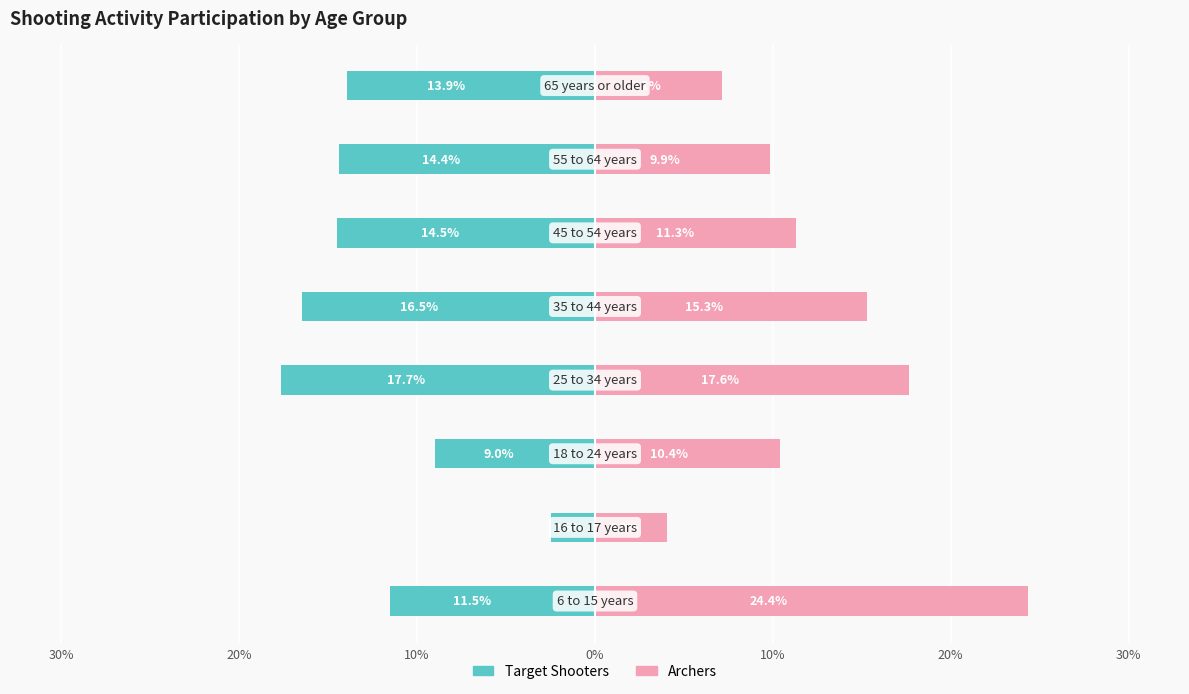

The Target Shooters series shows -4.3 at 10%. True or false?

False